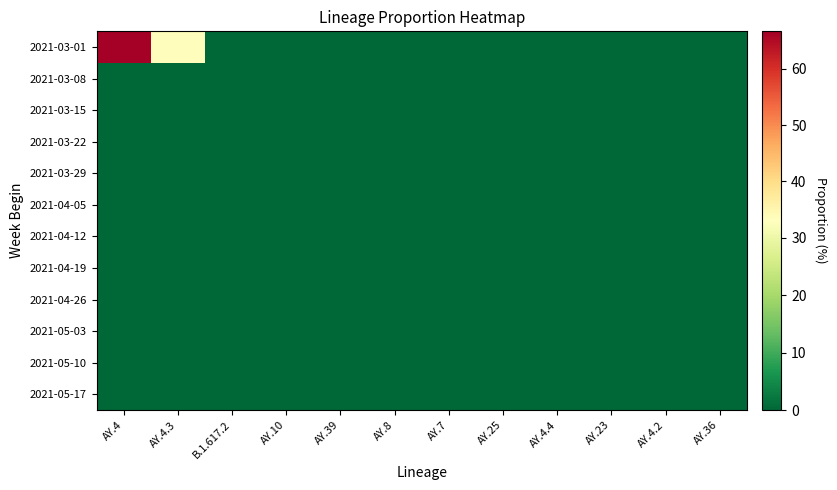

What is the greatest value displayed?

66.7